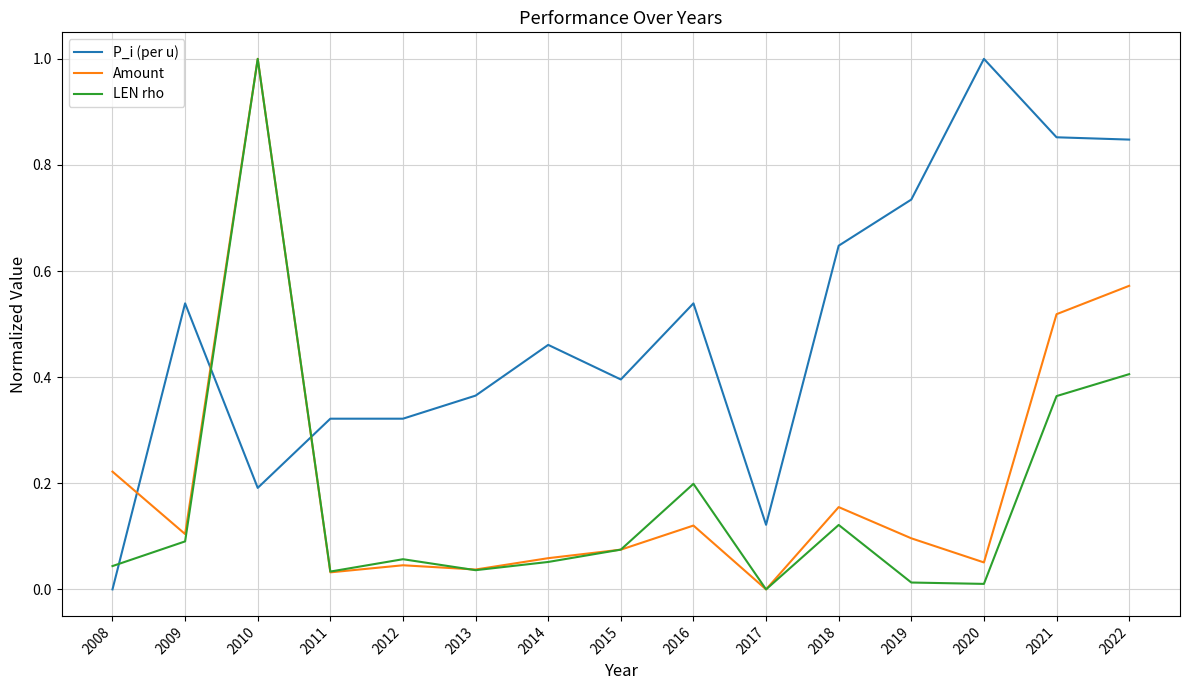

True or false: Amount has a value of 0.1 at 2015.

True